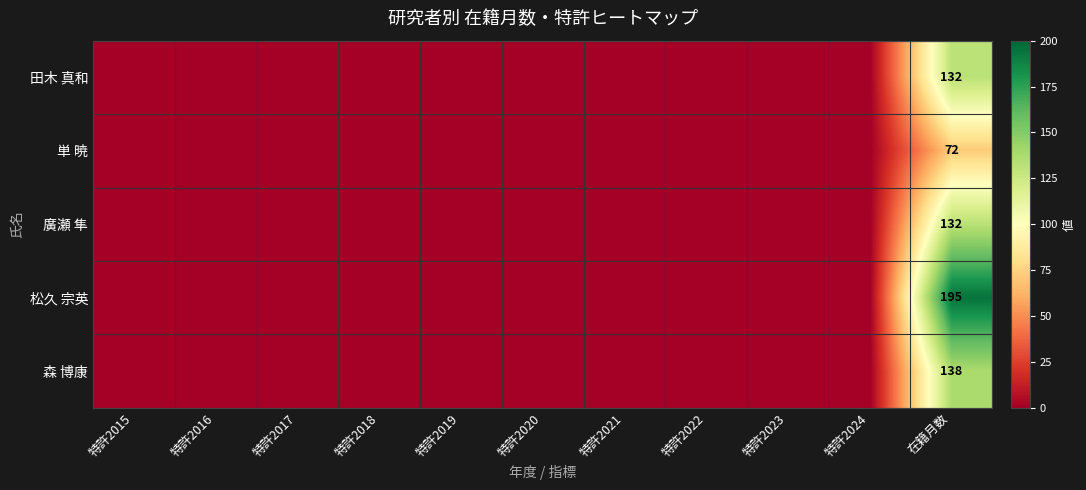

True or false: 廣瀬 隼 has a value of 0 at 特許2022.

True